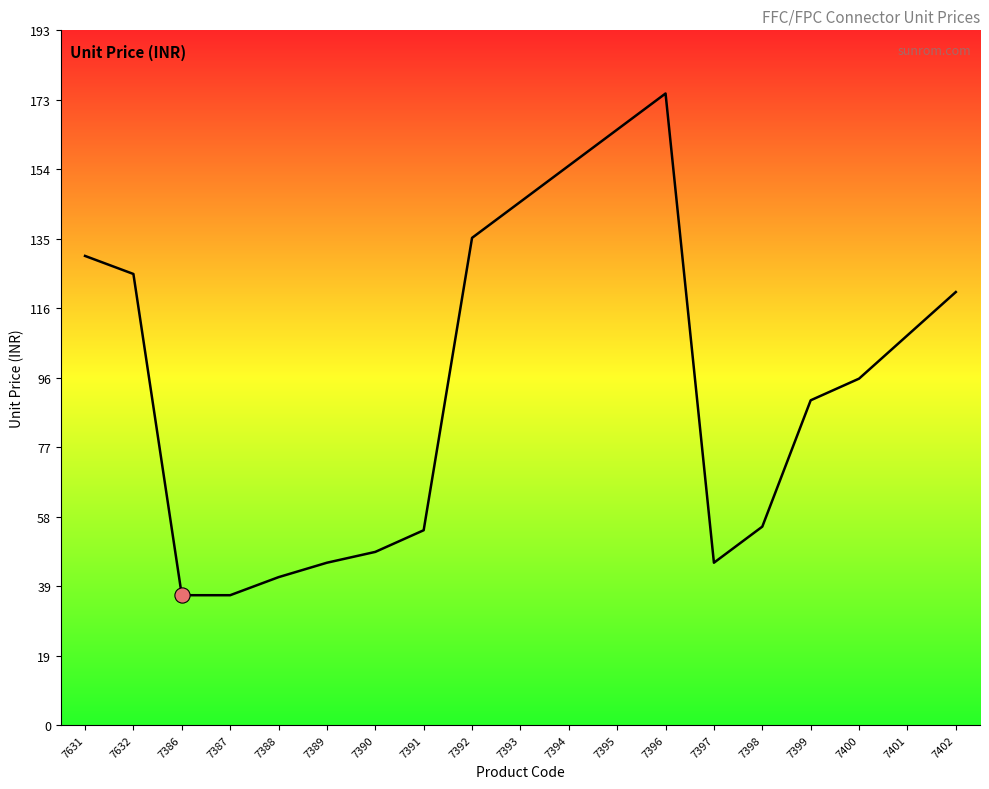

What is the ratio of the value at 7387 to the value at 7397?

0.8